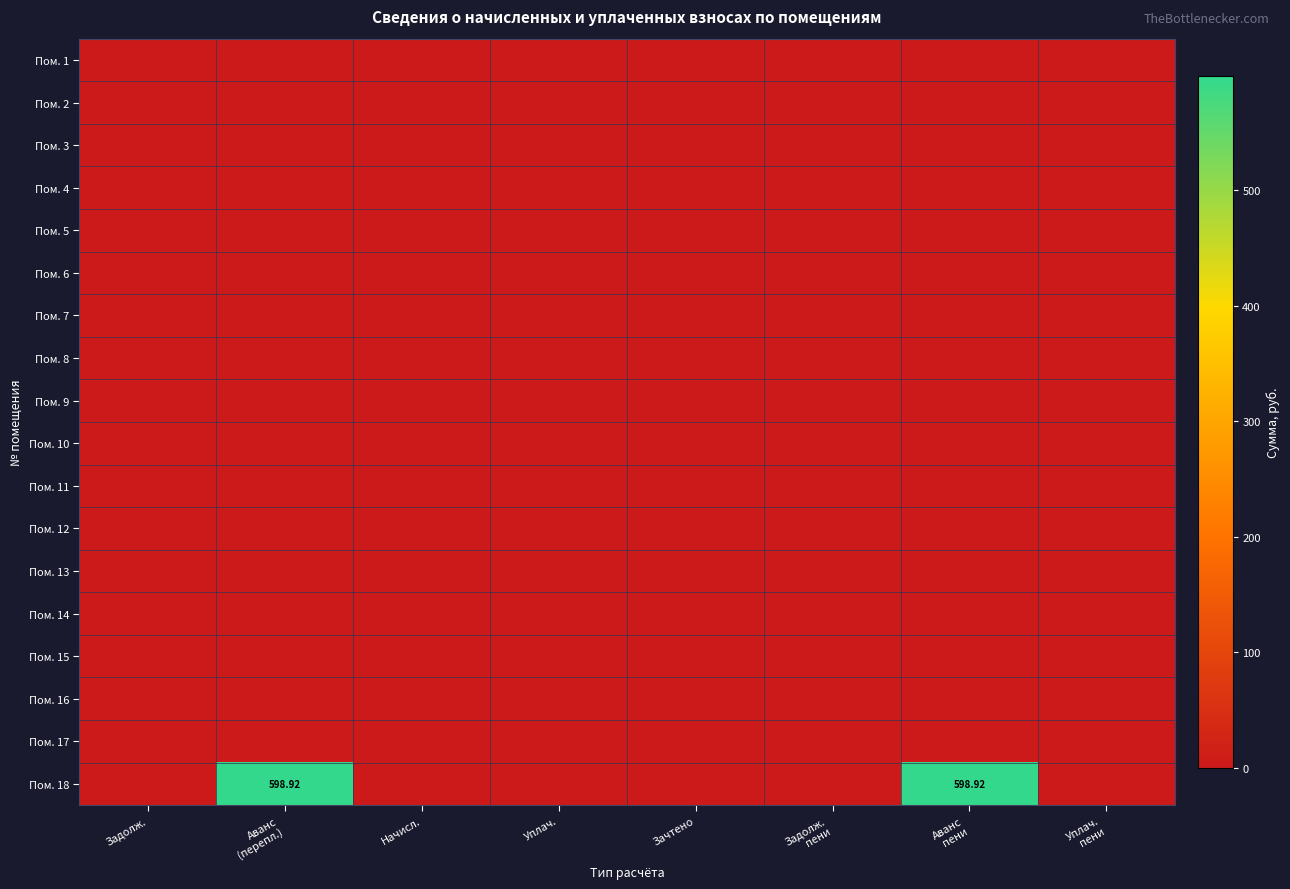

Is it true that Пом. 4 equals 0.0 at Задолж. пени?

True